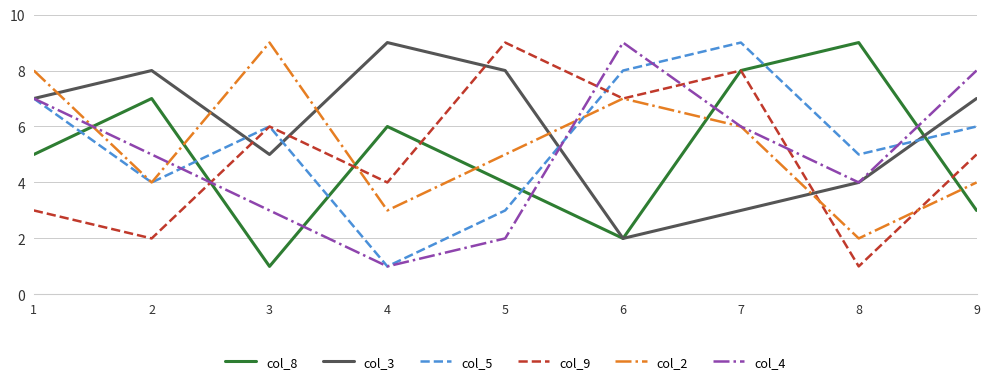

The value of col_9 at 2 is 2. True or false?

True